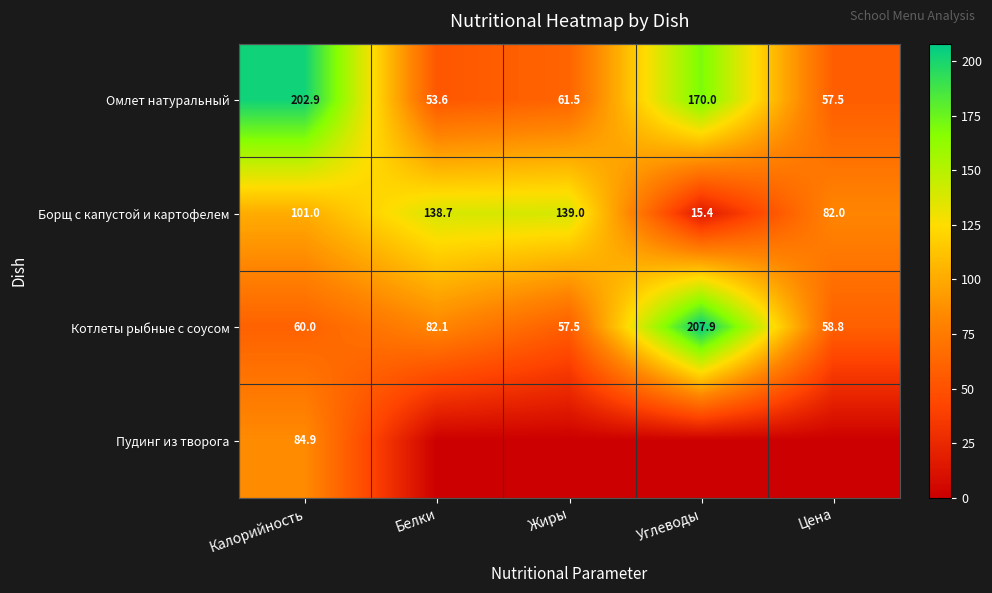

What is the total value across all series at Белки?

274.3